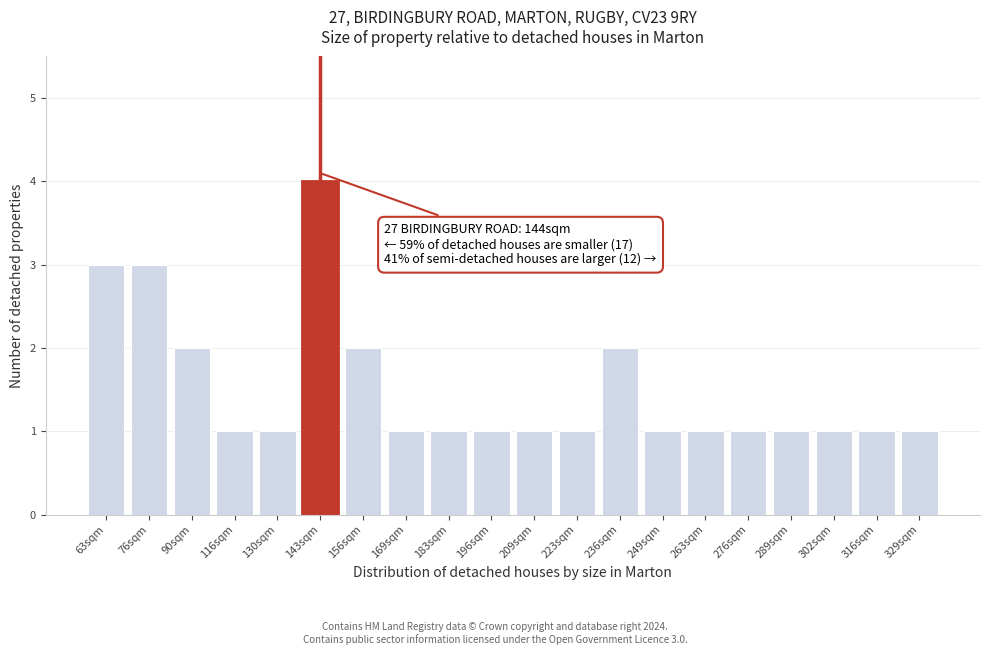

Reading right to left, list all the values displayed in this chart.

1	1	1	1	1	1	1	2	1	1	1	1	1	2	4	1	1	2	3	3